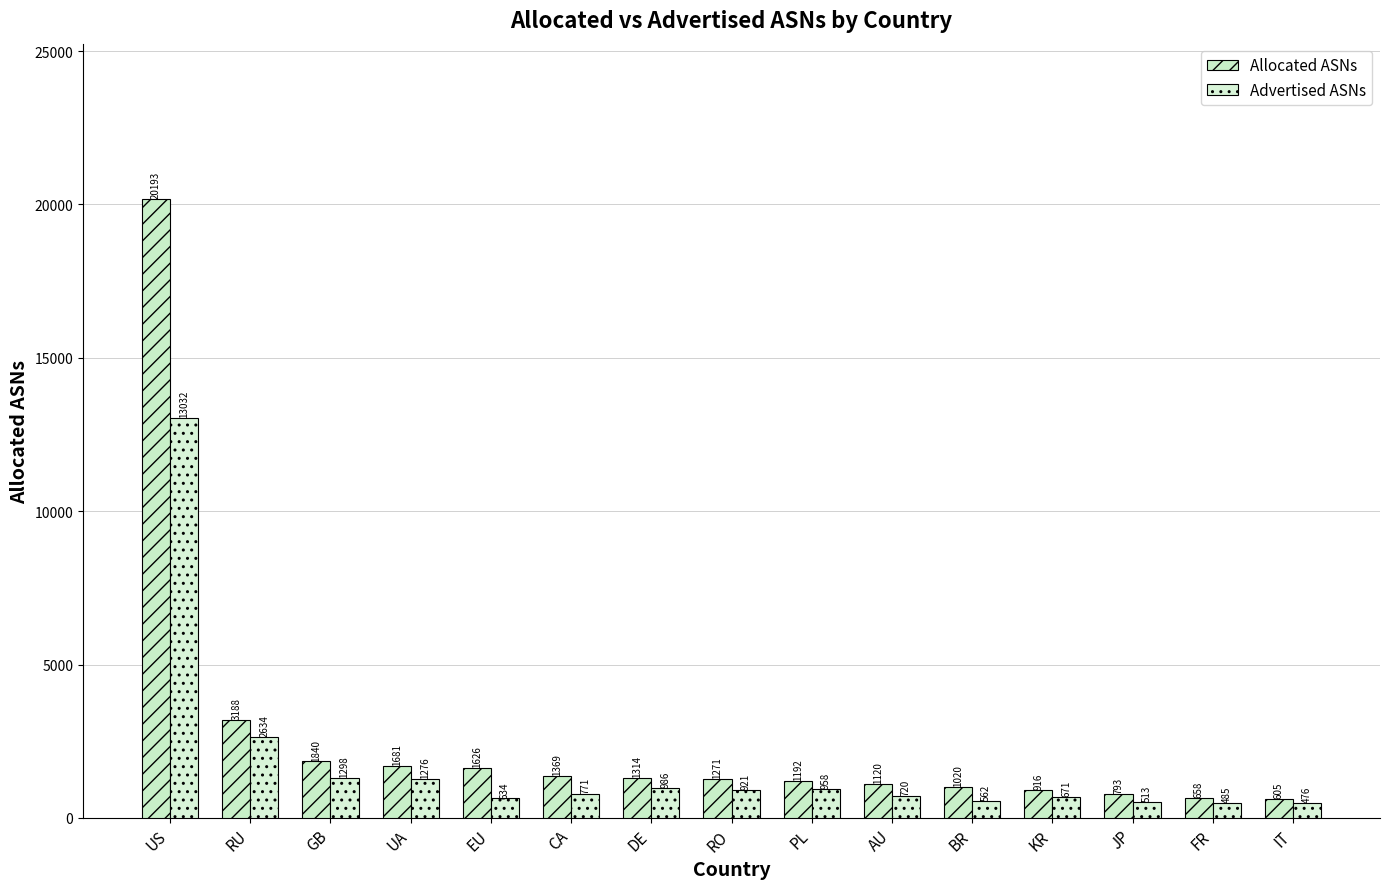

What is the sum of all Allocated ASNs values?

38786